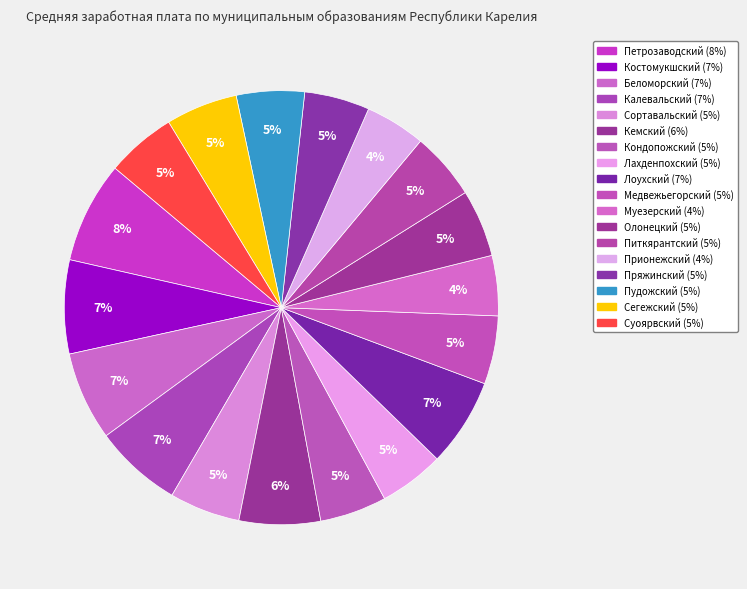

Count the number of slices in the pie.

18